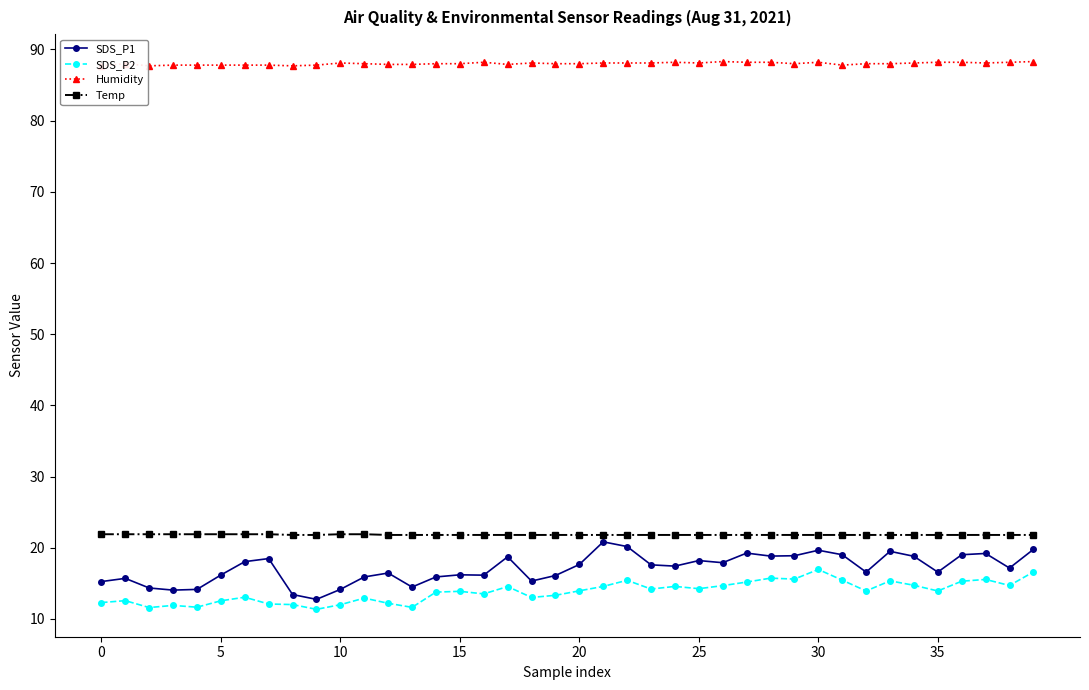

Reading left to right, what are all the values shown in this chart?

SDS_P1: 15.2	15.7	14.3	14.1	14.2	16.2	18.1	18.5	13.4	12.8	14.2	15.9	16.4	14.5	15.9	16.2	16.1	18.7	15.3	16.1	17.6	20.8	20.2	17.6	17.4	18.2	17.9	19.2	18.8	18.9	19.6	19.0	16.6	19.5	18.8	16.6	19.0	19.2	17.1	19.8
SDS_P2: 12.3	12.6	11.6	11.9	11.7	12.6	13.1	12.1	12.0	11.3	12.0	12.9	12.2	11.6	13.8	13.9	13.5	14.6	13.0	13.3	13.9	14.6	15.4	14.2	14.6	14.2	14.7	15.2	15.7	15.6	16.9	15.4	13.9	15.3	14.7	13.9	15.3	15.6	14.7	16.6
Humidity: 87.7	88.0	87.7	87.8	87.8	87.8	87.8	87.8	87.7	87.8	88.1	88.0	87.9	87.9	88.0	88.0	88.2	87.9	88.1	88.0	88.0	88.1	88.1	88.1	88.2	88.1	88.3	88.2	88.2	88.0	88.2	87.8	88.0	88.0	88.1	88.2	88.2	88.1	88.2	88.3
Temp: 21.9	21.9	21.9	21.9	21.9	21.9	21.9	21.9	21.8	21.8	21.9	21.9	21.8	21.8	21.8	21.8	21.8	21.8	21.8	21.8	21.8	21.8	21.8	21.8	21.8	21.8	21.8	21.8	21.8	21.8	21.8	21.8	21.8	21.8	21.8	21.8	21.8	21.8	21.8	21.8